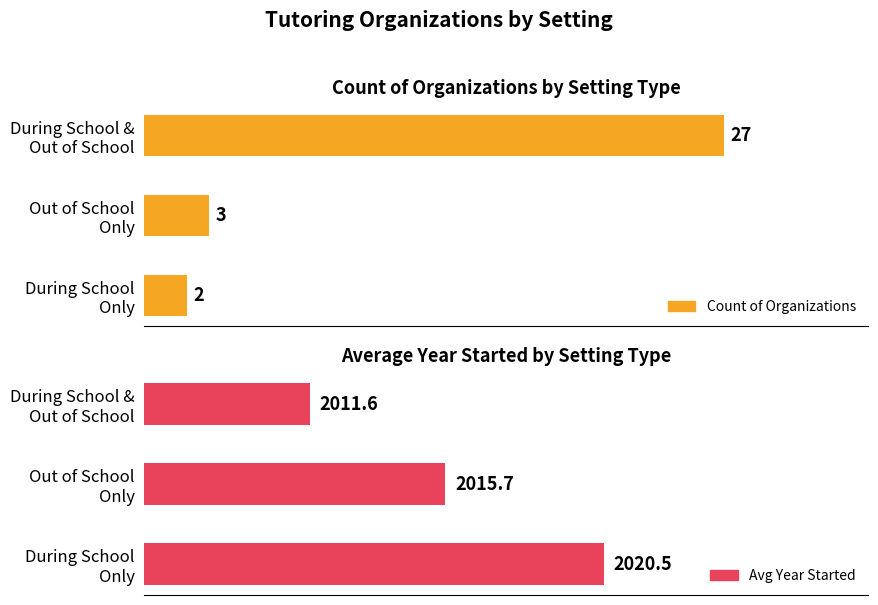

What is the value of the Avg Year Started bar at the 2nd from the left?

2015.7